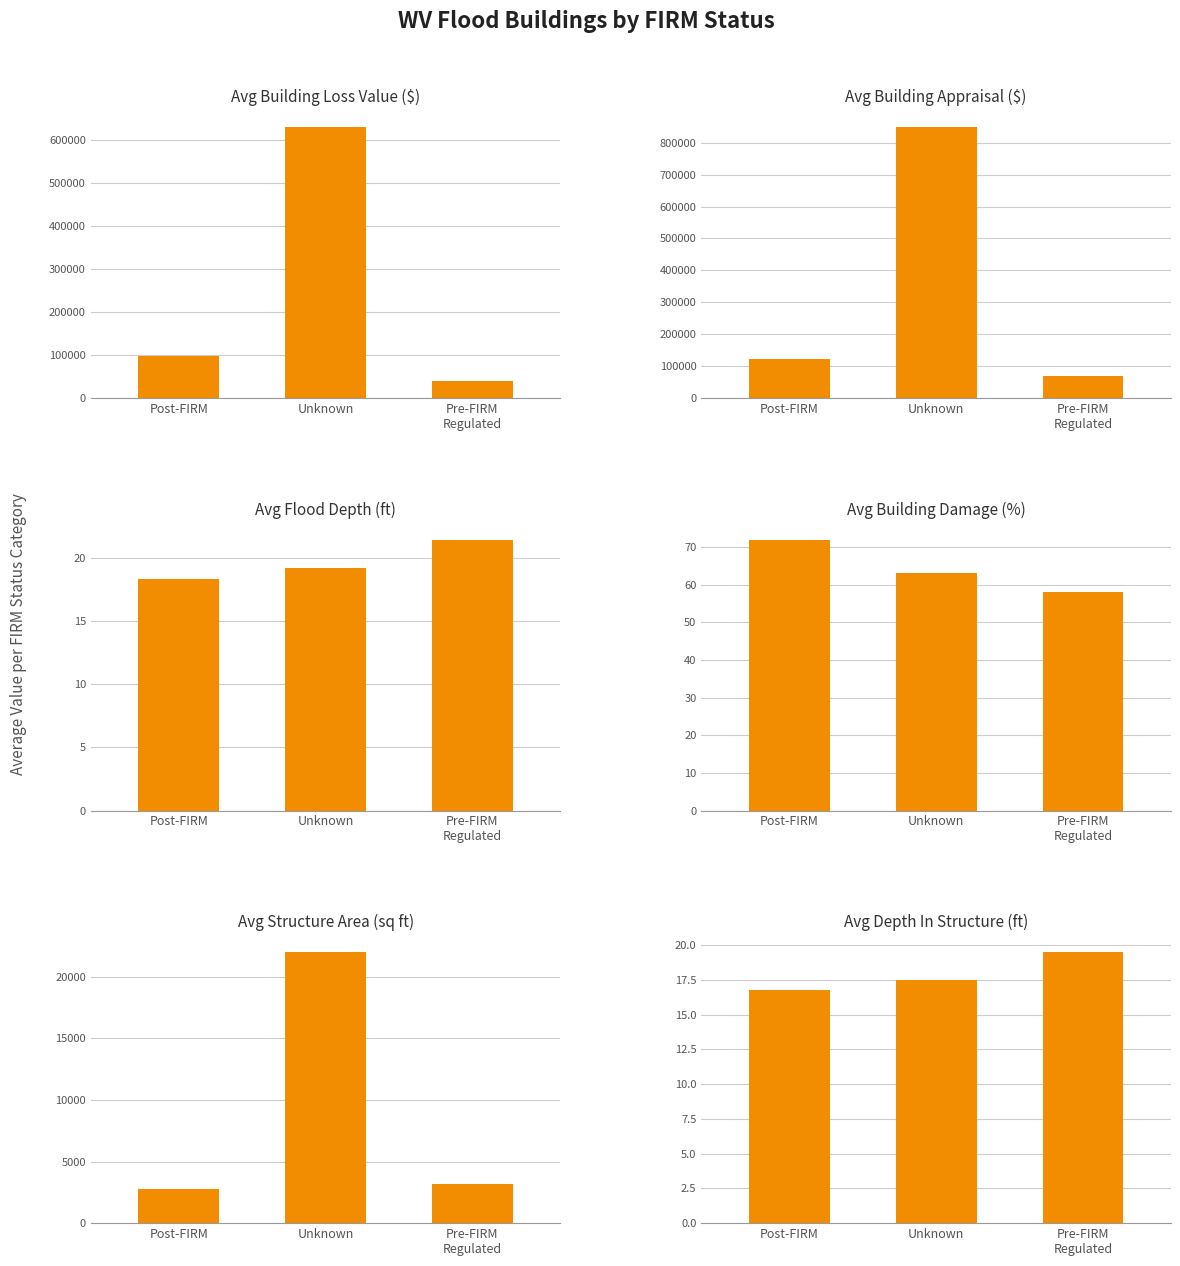

Which series has the largest range (max minus min)?

Avg Building Appraisal ($)